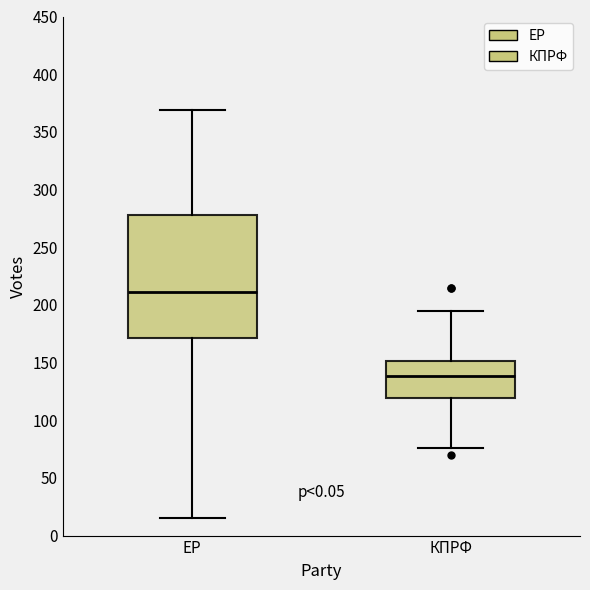

Which box's median line is the highest?

ЕР